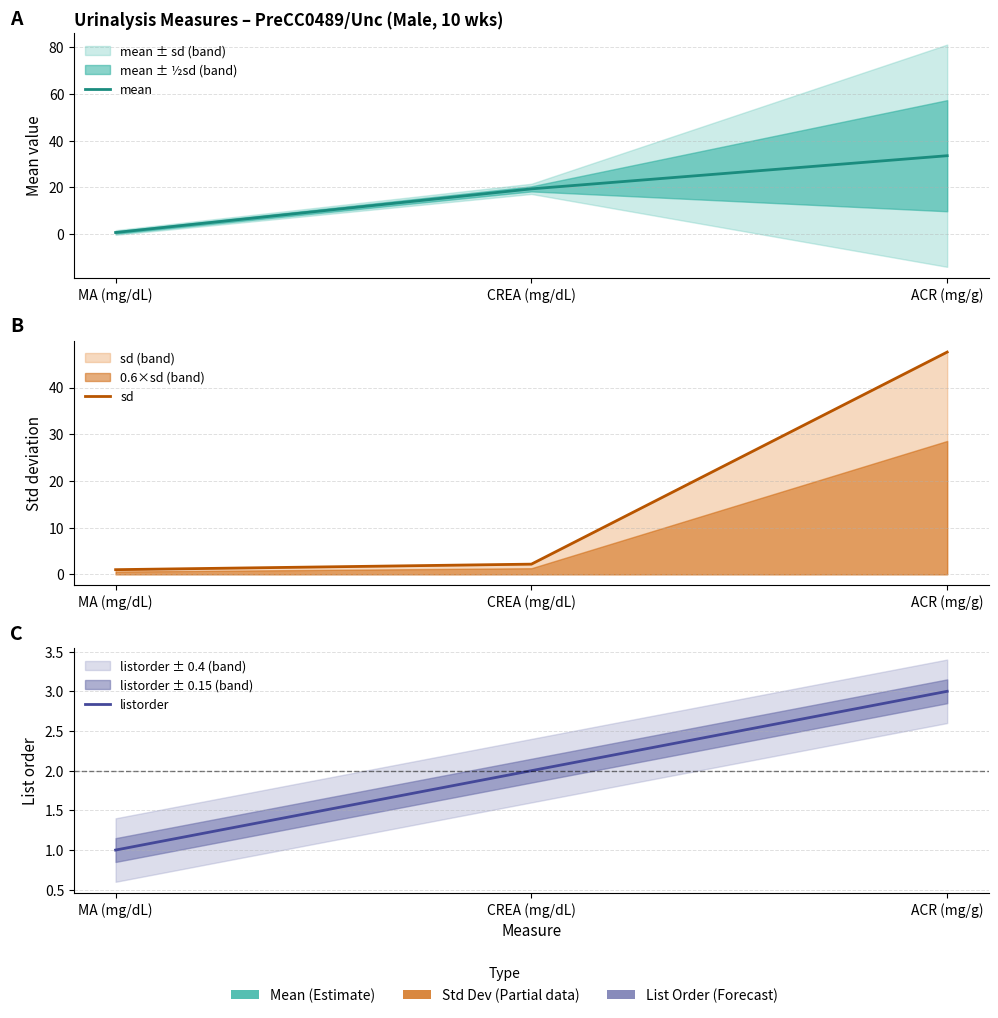

Which series changed the most between CREA (mg/dL) and ACR (mg/g)?

sd